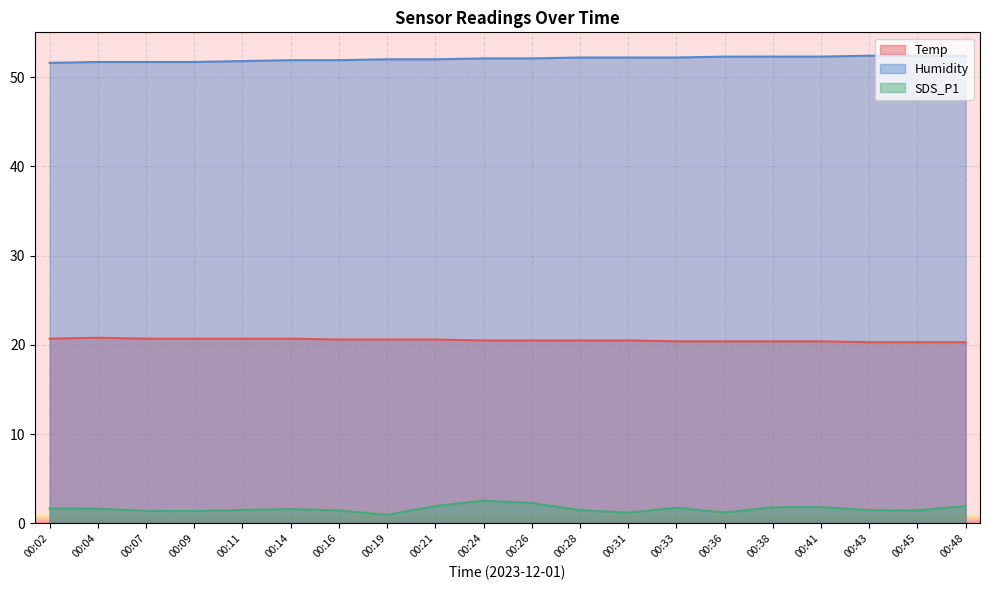

Rank the categories by SDS_P1 value from lowest to highest.

00:19, 00:31, 00:36, 00:09, 00:07, 00:16, 00:45, 00:28, 00:43, 00:11, 00:14, 00:04, 00:02, 00:33, 00:38, 00:41, 00:21, 00:48, 00:26, 00:24